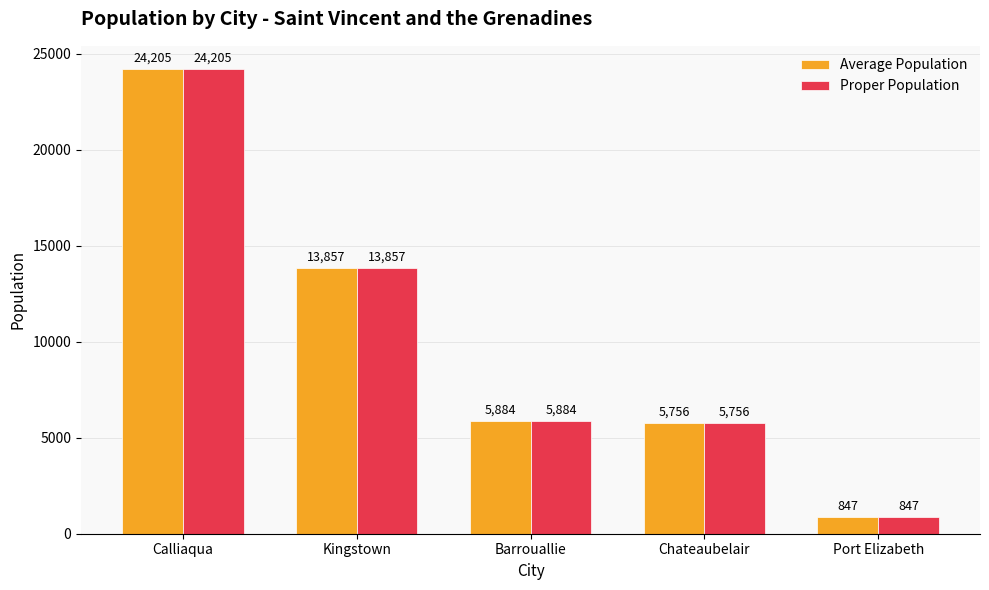

The value of Proper Population at Port Elizabeth is 847. True or false?

True